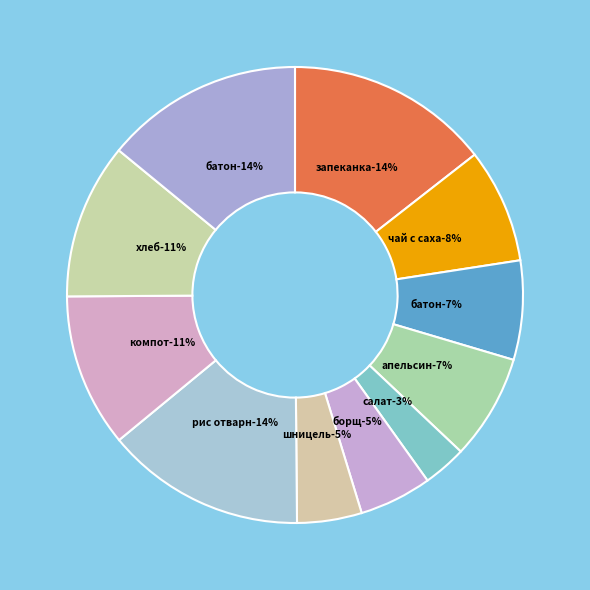

How many segments does this pie chart have?

11